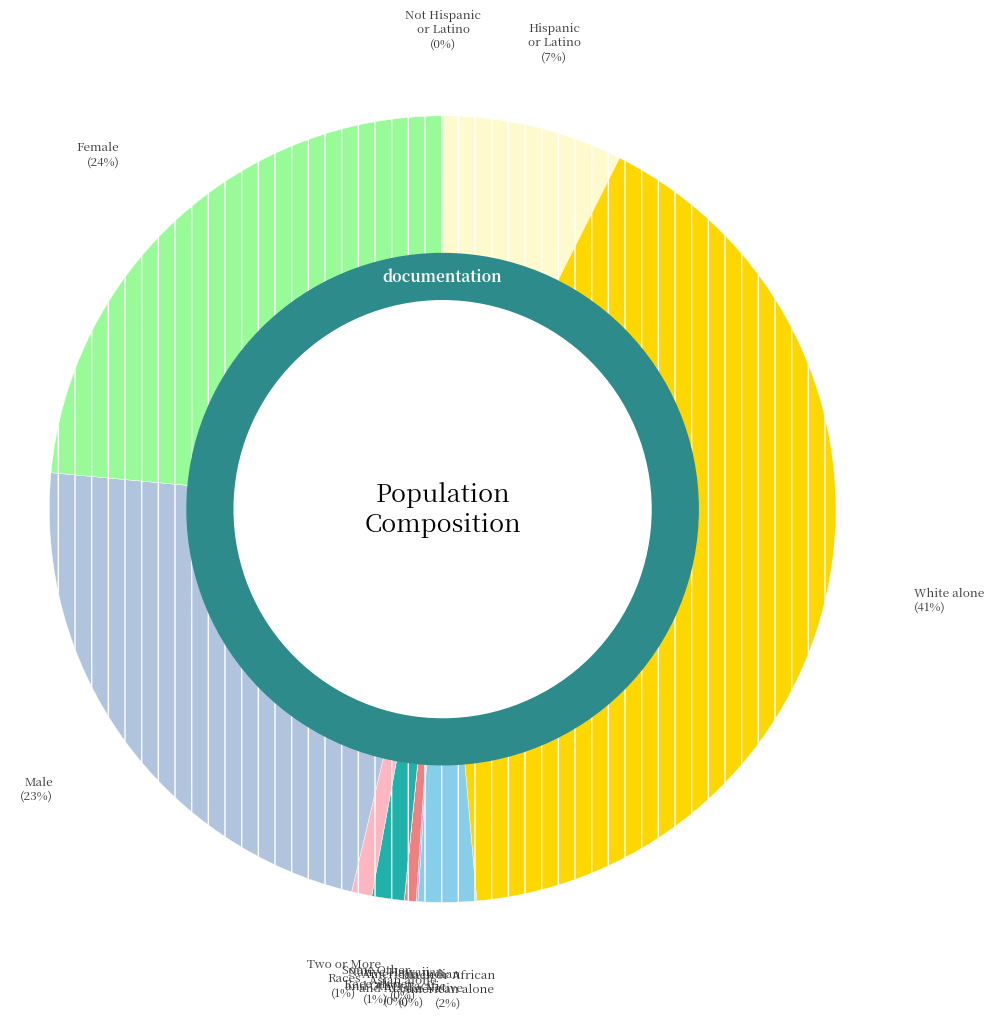

What is the smallest slice in the pie chart?

Native Hawaiian
and Other Pacific